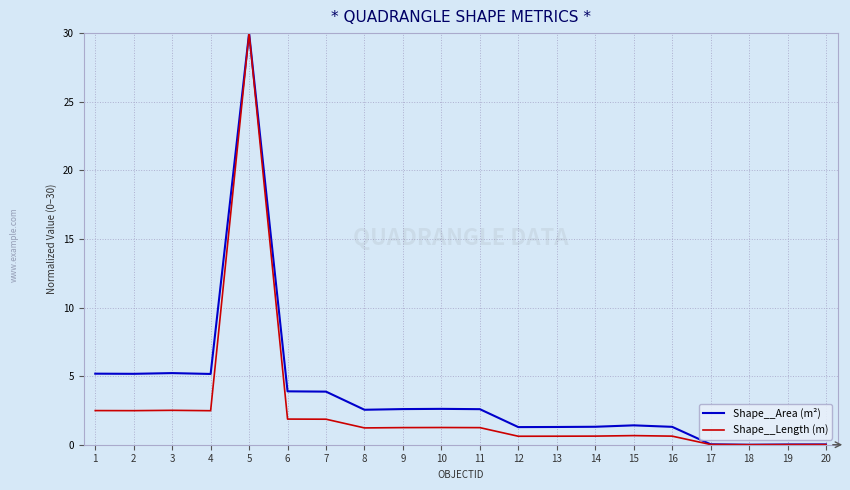

Is the value of Shape__Area (m²) at 2 greater than the value of Shape__Length (m) at 15?

Yes